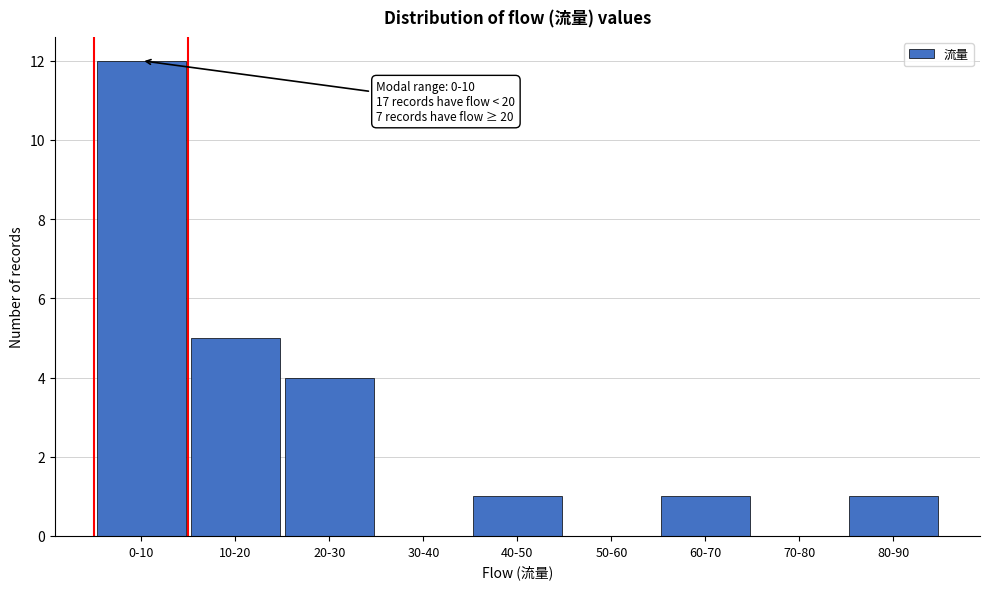

Reading left to right, transcribe all the data shown in this chart.

0-10=12	10-20=5	20-30=4	30-40=0	40-50=1	50-60=0	60-70=1	70-80=0	80-90=1